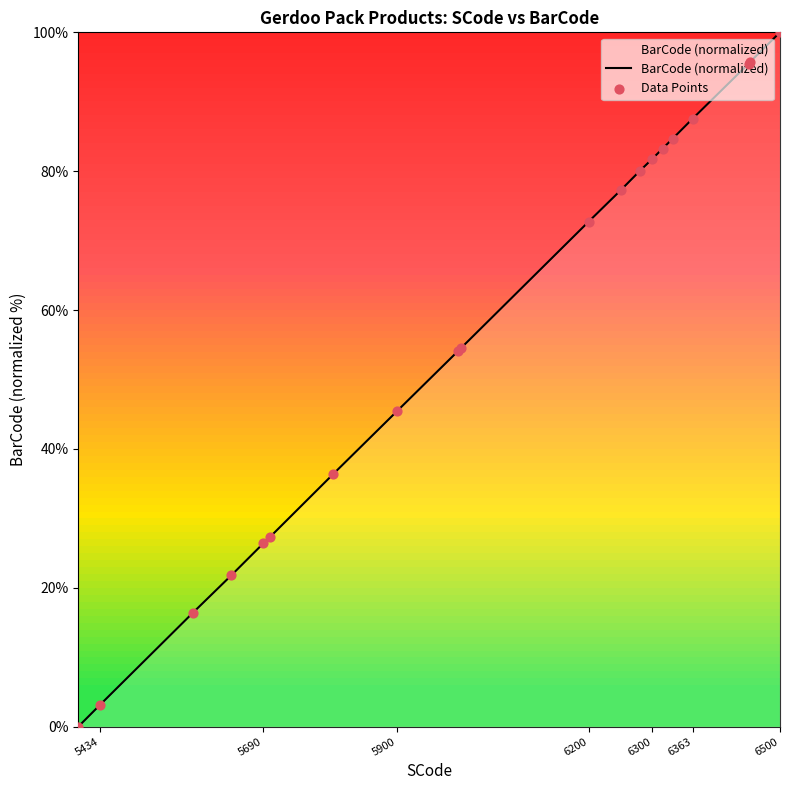

At how many categories does at least one series exceed 27?

15